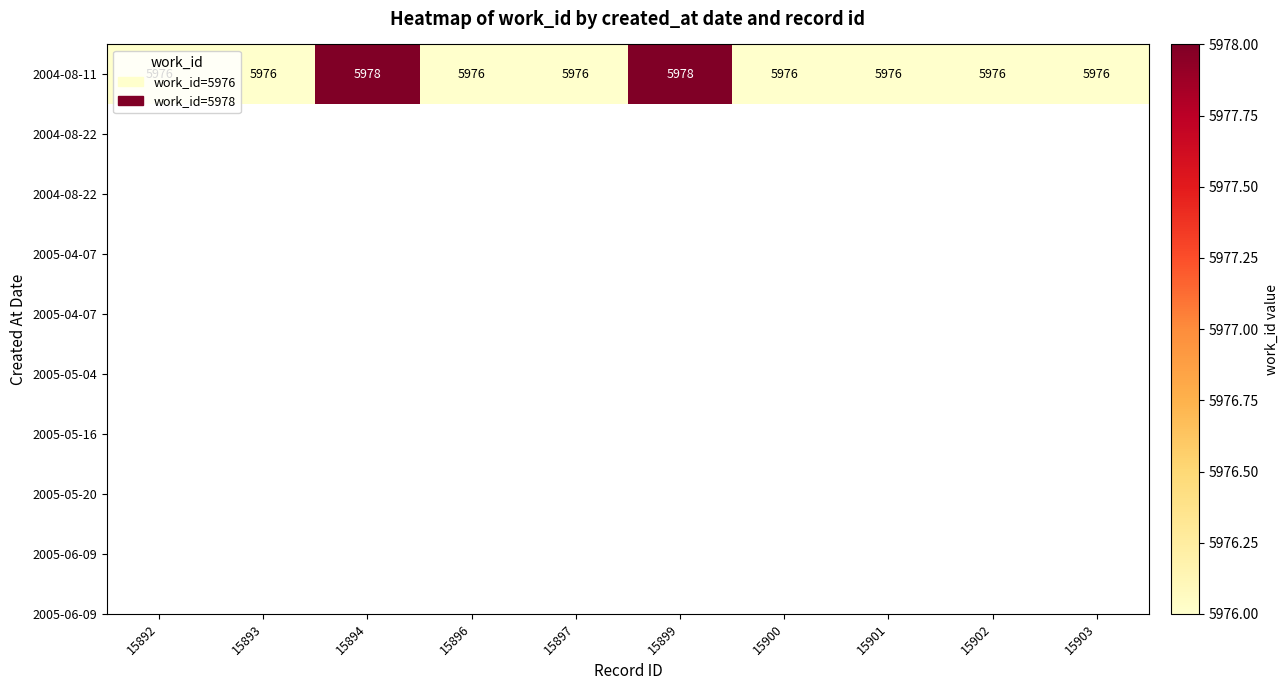

What is the greatest value displayed?

5978